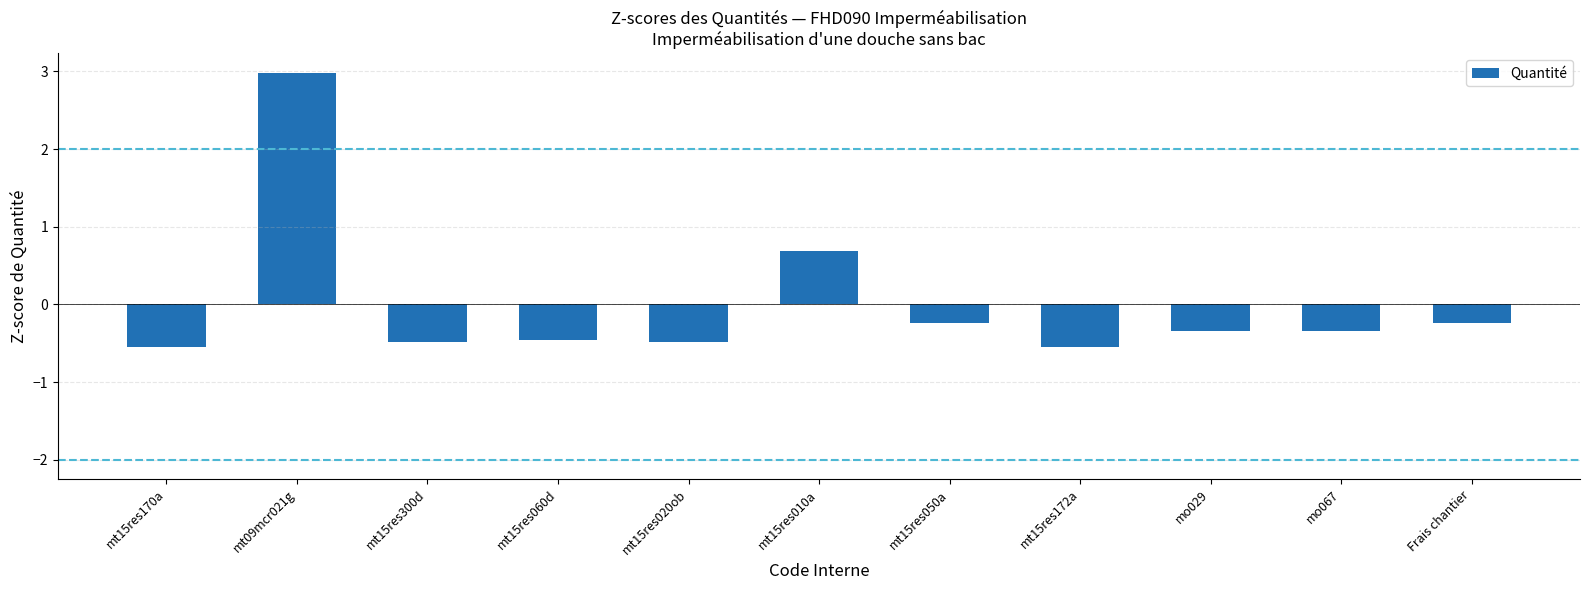

What is the difference between the maximum and second lowest values?

3.5